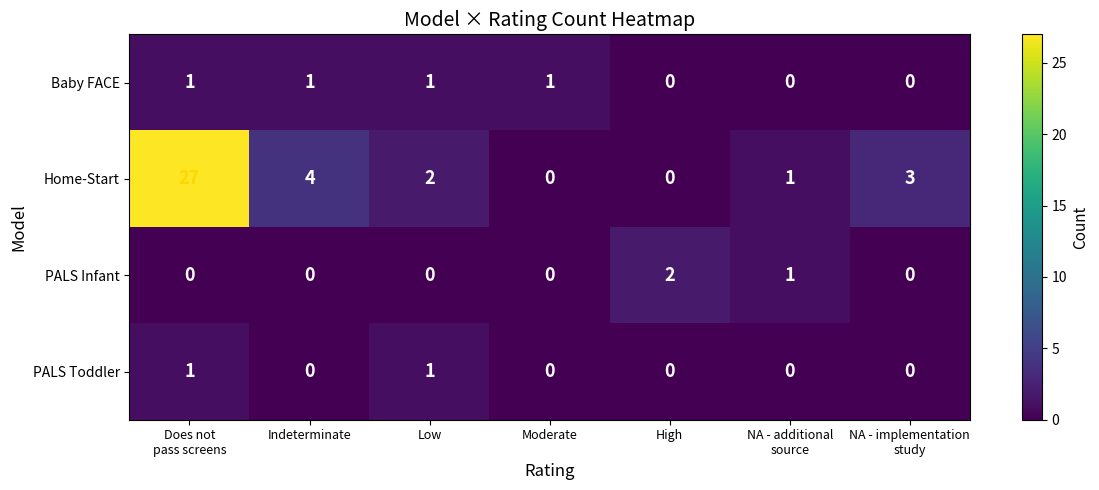

What is the difference between the highest and lowest values at Moderate?

1